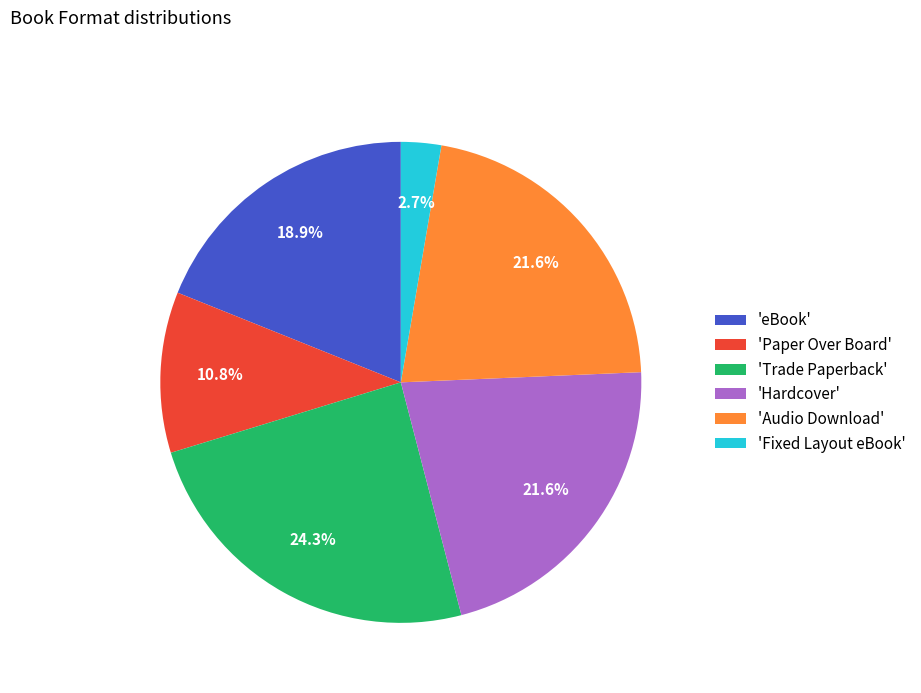

Which slice is the largest?

'Trade Paperback'